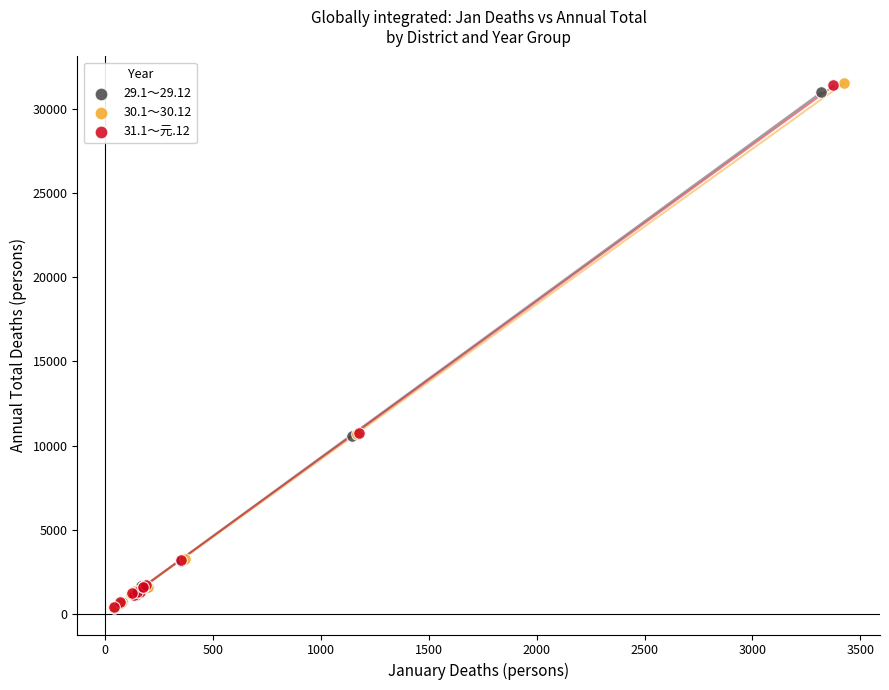

Which series has the largest Y range (max minus min)?

30.1～30.12